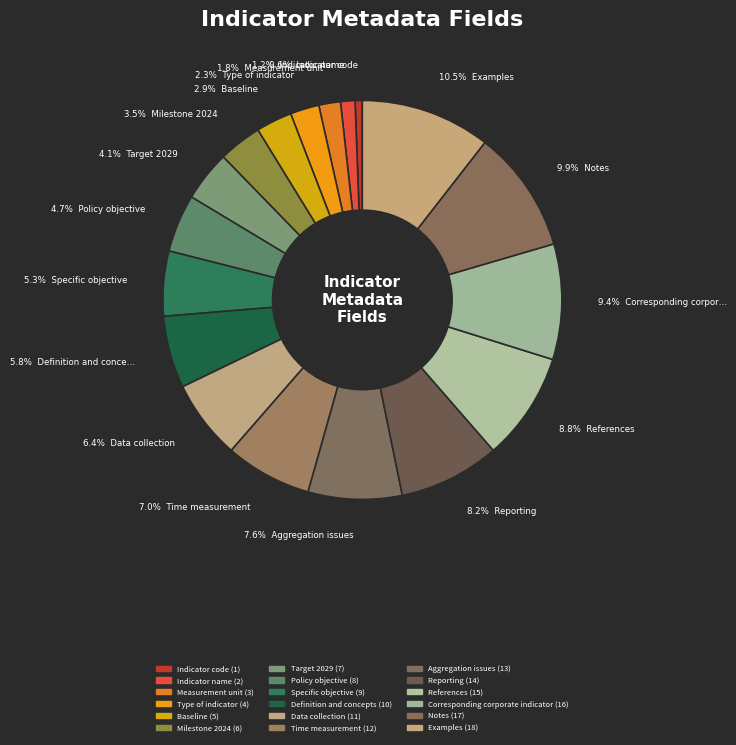

Between Indicator code and Time measurement, which is larger?

Time measurement